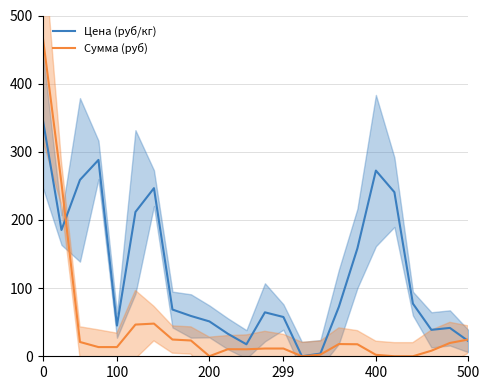

What is the sum of all Цена (руб/кг) values?

2861.4